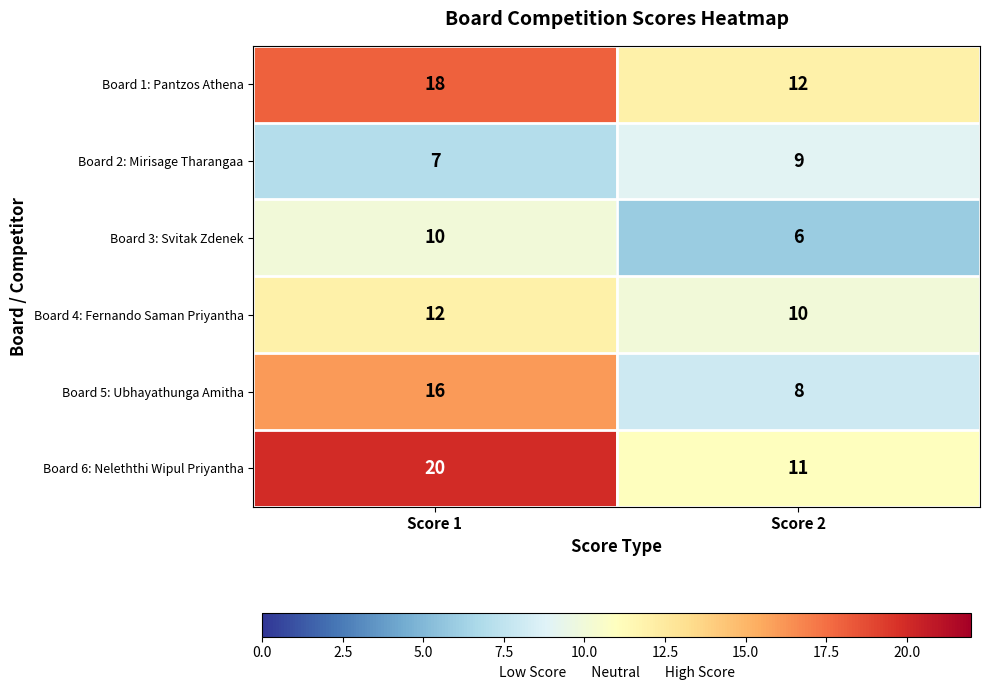

Rank the series by their maximum value, from lowest to highest.

Board 2: Mirisage Tharangaa, Board 3: Svitak Zdenek, Board 4: Fernando Saman Priyantha, Board 5: Ubhayathunga Amitha, Board 1: Pantzos Athena, Board 6: Neleththi Wipul Priyantha